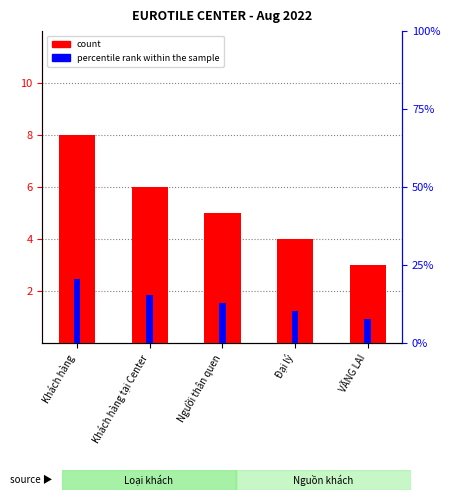

Rank the series by their maximum value, from highest to lowest.

percentile rank within the sample, count